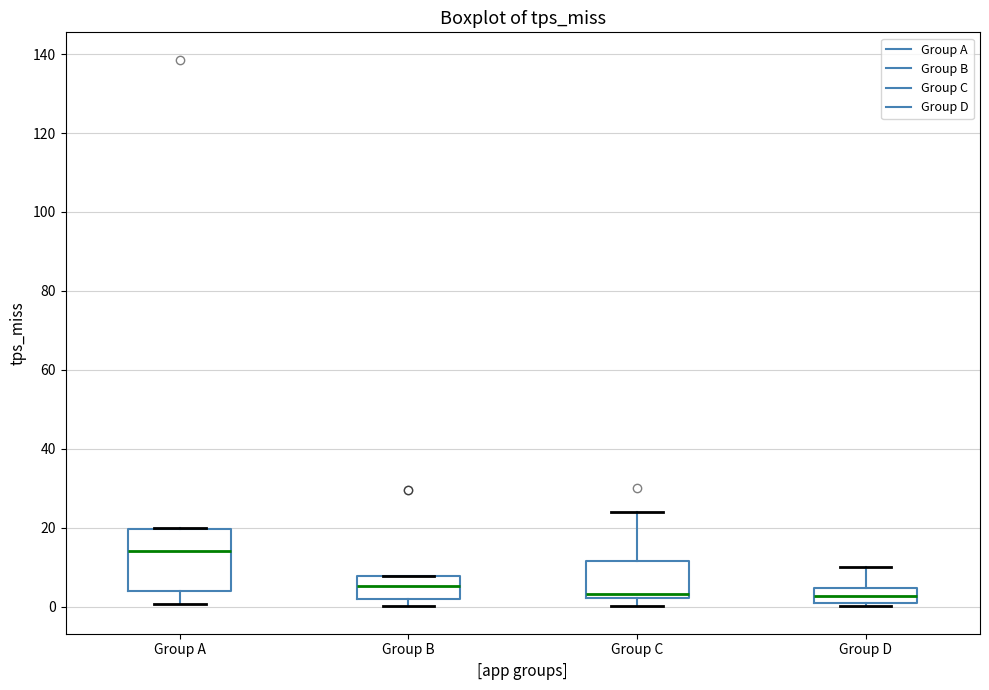

Which box is the tallest, from its lower edge to its upper edge?

Group A